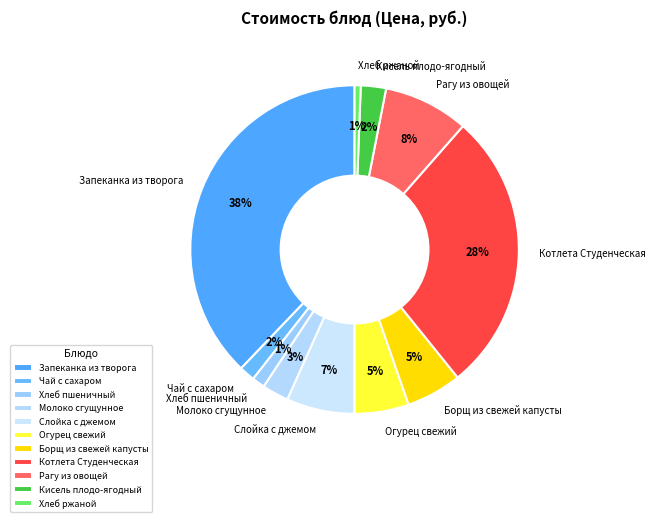

Is it true that Слойка с джемом is 1% of the pie?

False